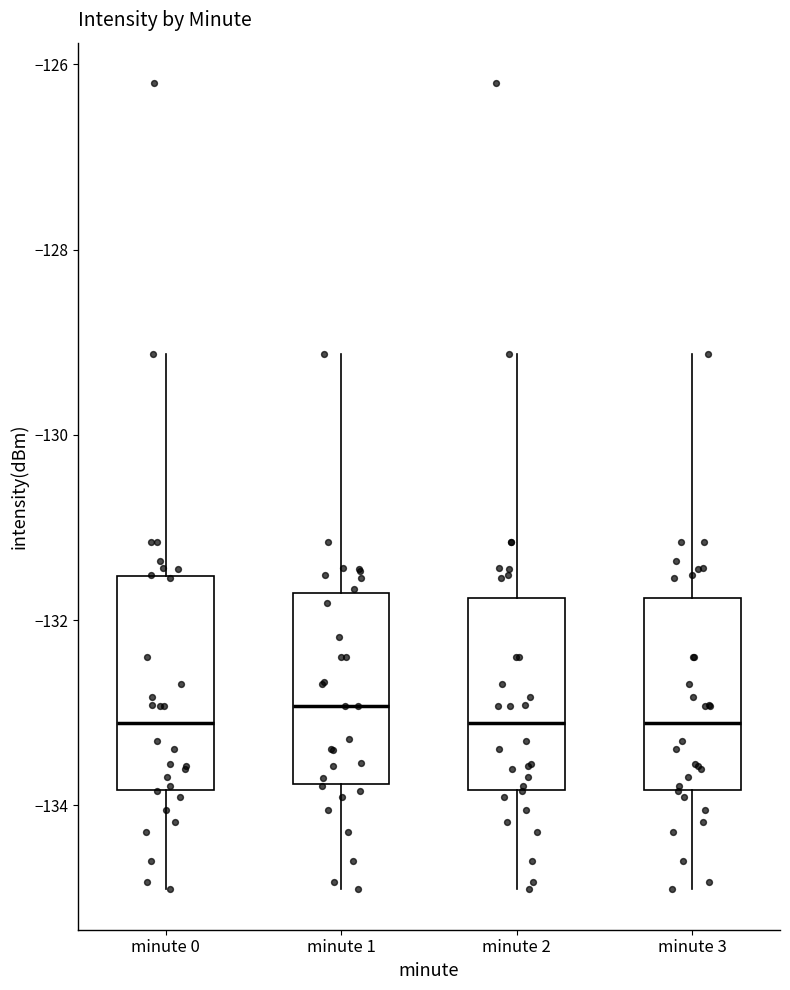

Reading left to right, read every box against the y-axis: the position of its median line, the range the box covers, and the ends of its whiskers. The values are not printed on the chart, so give them approximately, as read against the axis.

minute 0: median -133.2, box -133.8 to -131.6, whiskers -135.0 to -129.2
minute 1: median -133.0, box -133.8 to -131.8, whiskers -135.0 to -129.2
minute 2: median -133.2, box -133.8 to -131.8, whiskers -135.0 to -129.2
minute 3: median -133.2, box -133.8 to -131.8, whiskers -135.0 to -129.2